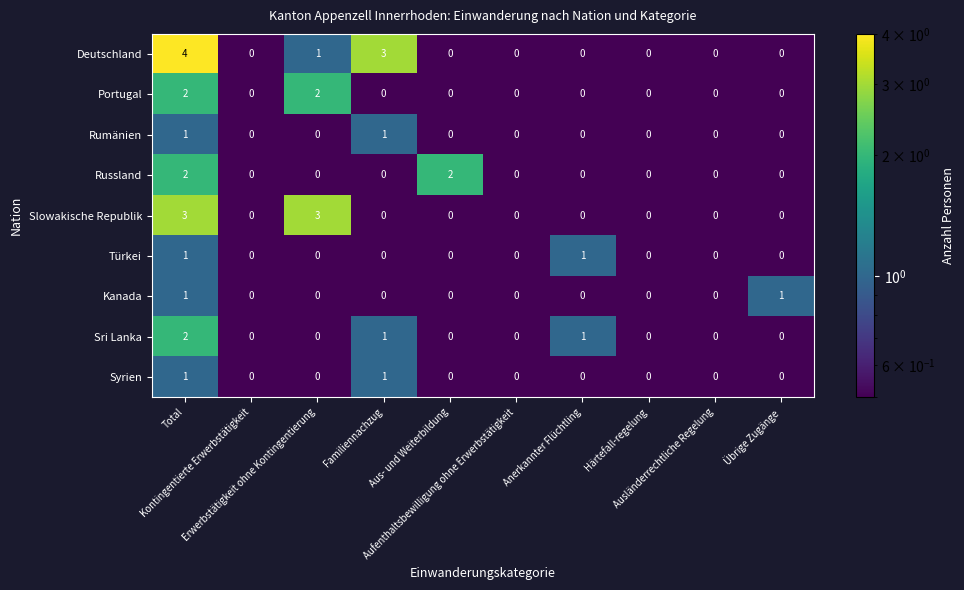

How many Türkei values are between 0 and 1?

10